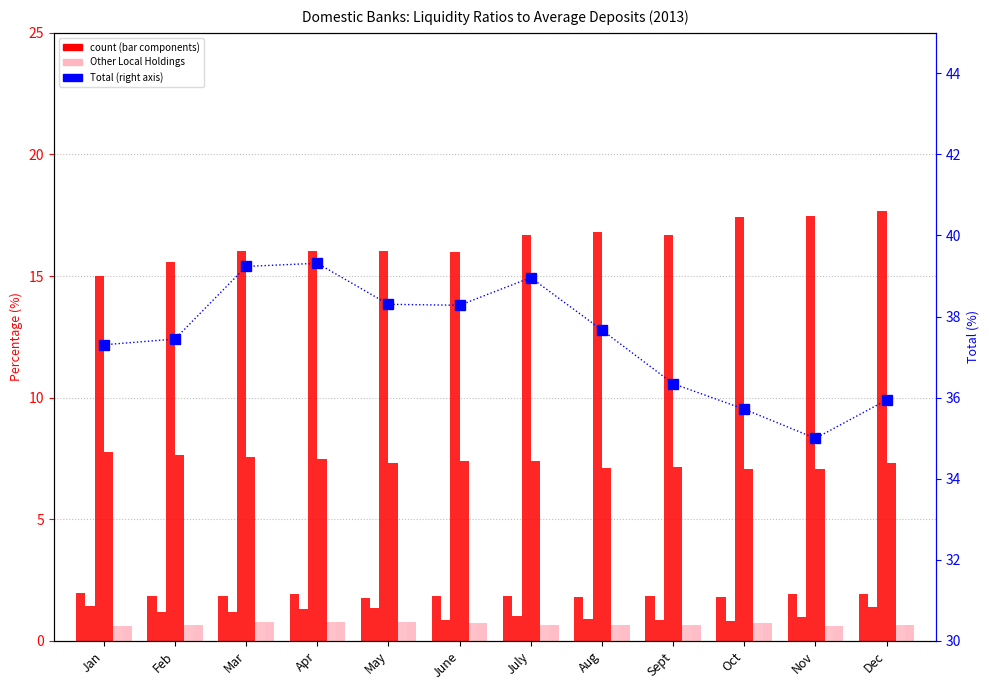

What is the label of the 6th bar from the right?

July